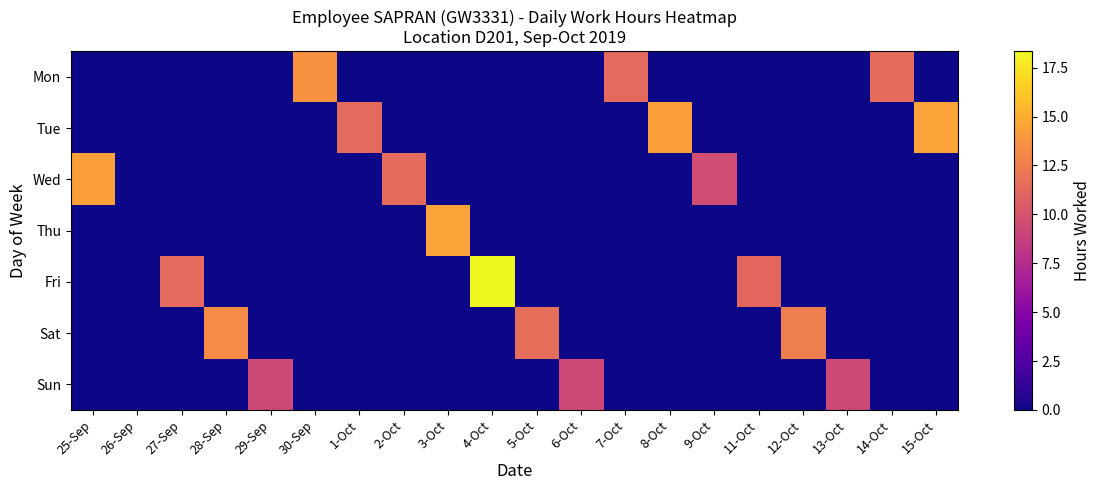

Which series has the largest total across all categories?

Fri